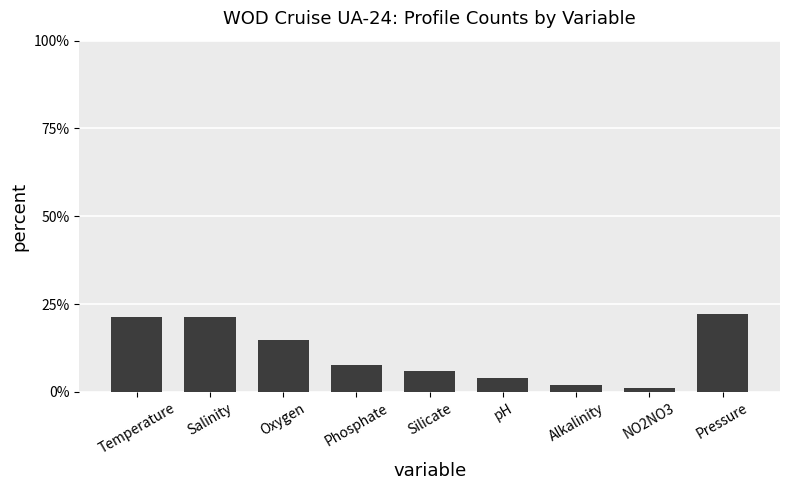

What position from the left is NO2NO3?

8